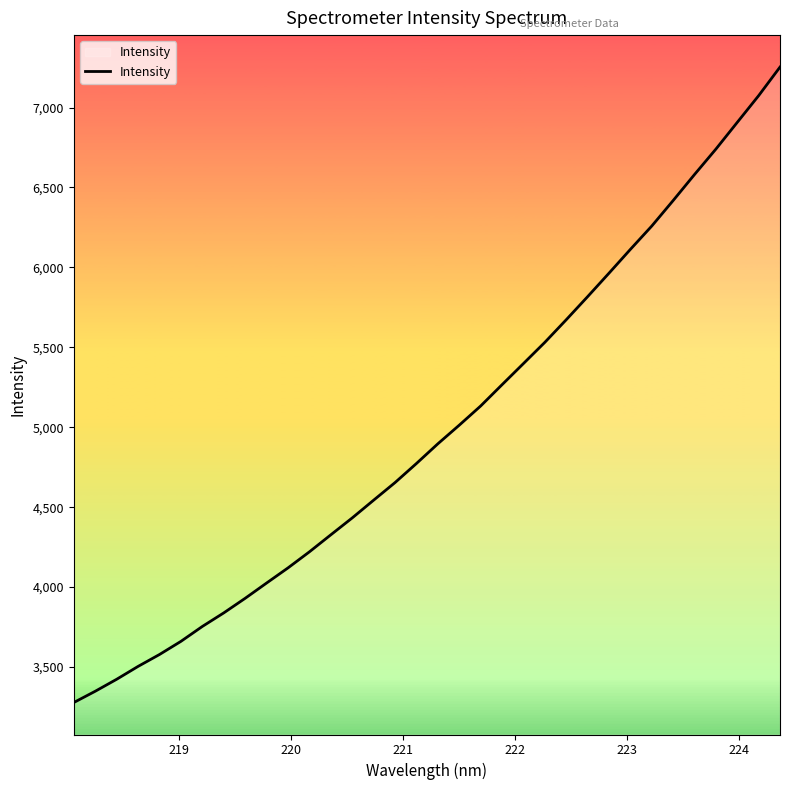

Count the number of categories in the chart.

34